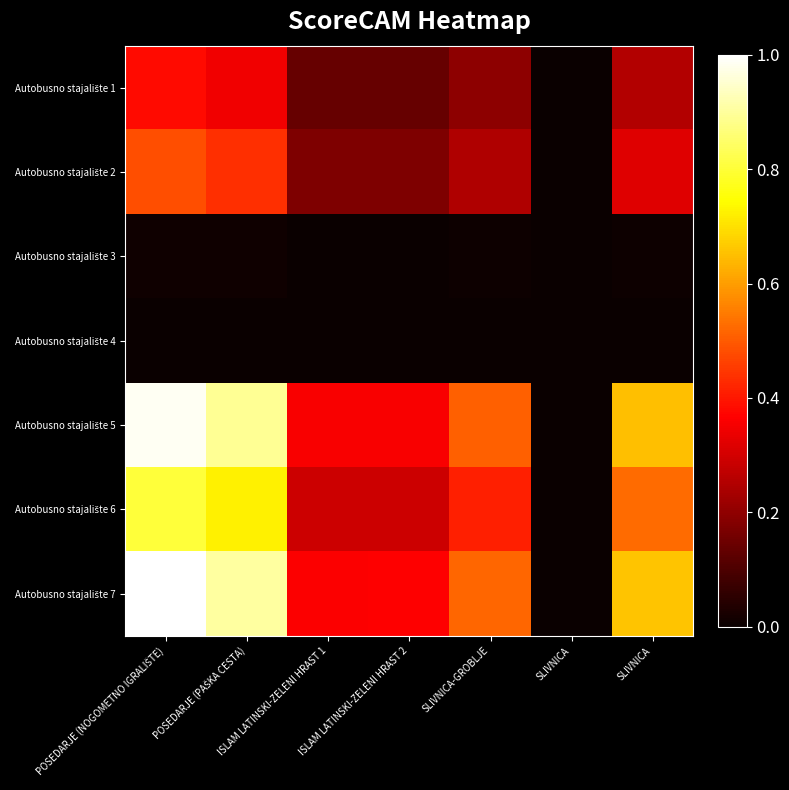

List the series in order of their peak value, highest first.

Autobusno stajalište 7, Autobusno stajalište 5, Autobusno stajalište 6, Autobusno stajalište 2, Autobusno stajalište 1, Autobusno stajalište 3, Autobusno stajalište 4